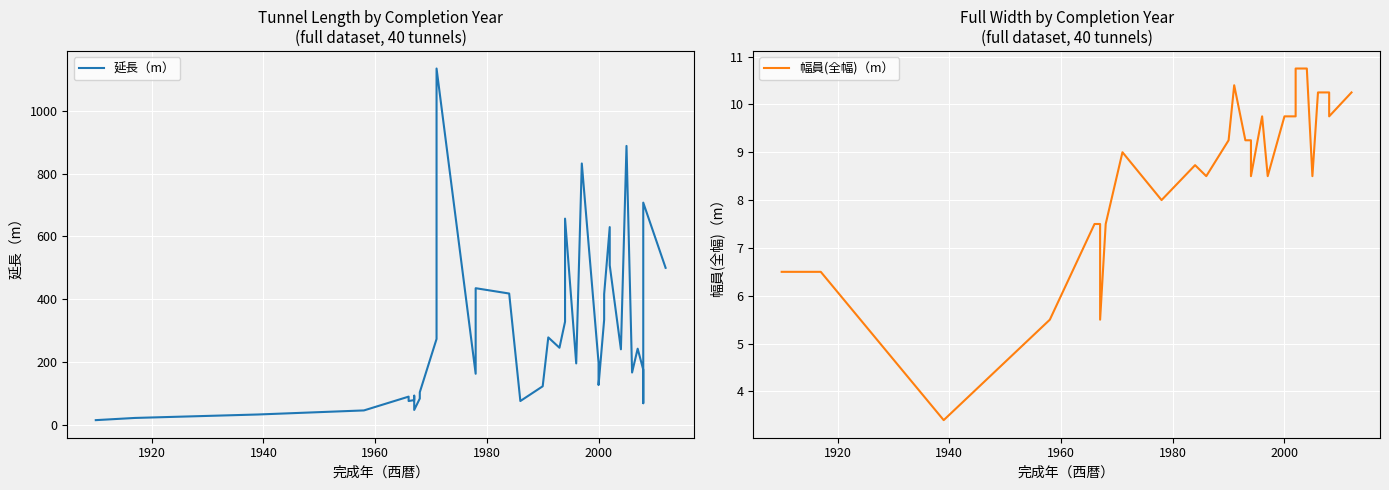

True or false: 延長（m） and 幅員(全幅)（m） intersect in this chart.

False